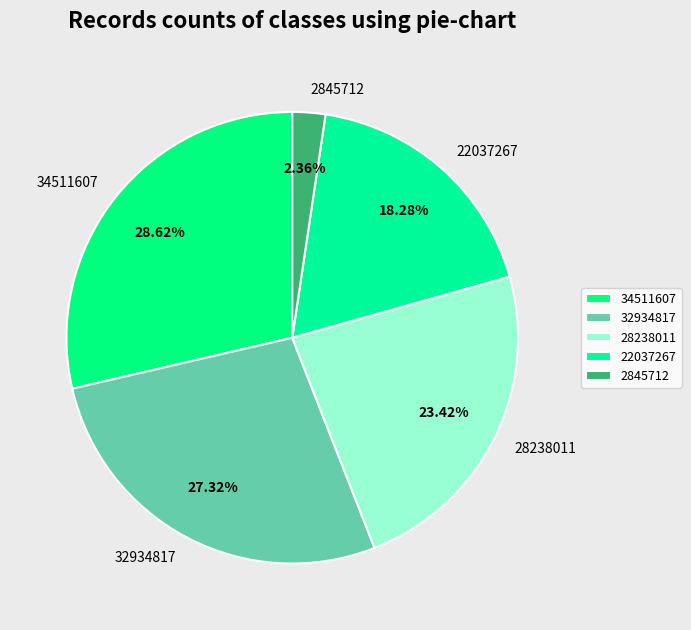

Between 28238011 and 22037267, which is larger?

28238011